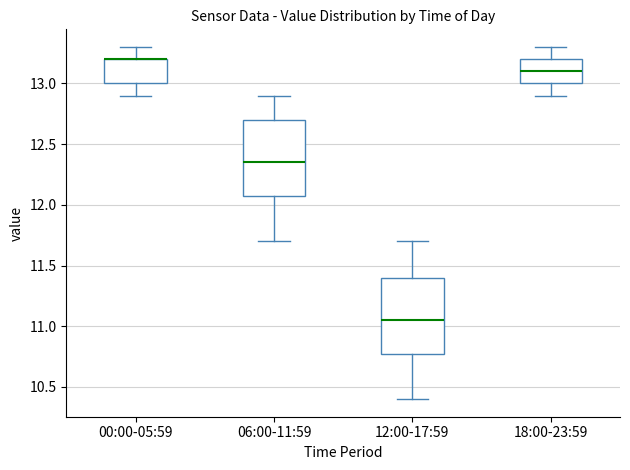

Reading left to right, transcribe this box plot: for each box, give where its median line is, the range the box spans, and where its two whiskers end, as read against the y-axis. The values are not printed on the chart, so give them approximately, as read against the axis.

00:00-05:59: median 13.20 (drawn on the box's upper edge), box 13.00 to 13.20, whiskers 12.90 to 13.30
06:00-11:59: median 12.35, box 12.10 to 12.70, whiskers 11.70 to 12.90
12:00-17:59: median 11.05, box 10.80 to 11.40, whiskers 10.40 to 11.70
18:00-23:59: median 13.10, box 13.00 to 13.20, whiskers 12.90 to 13.30